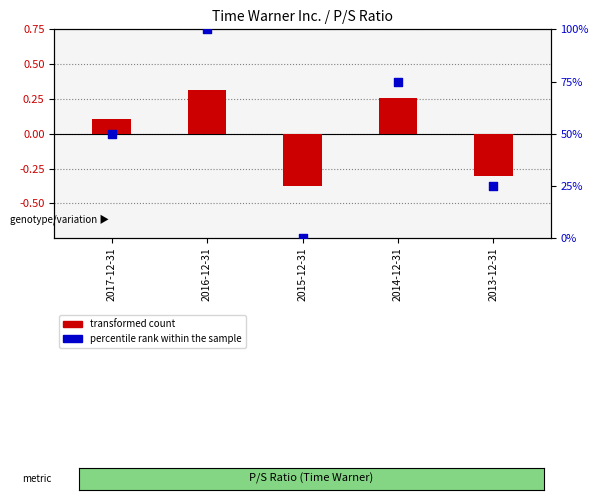

What are all the series names shown in the legend?

transformed count, percentile rank within the sample